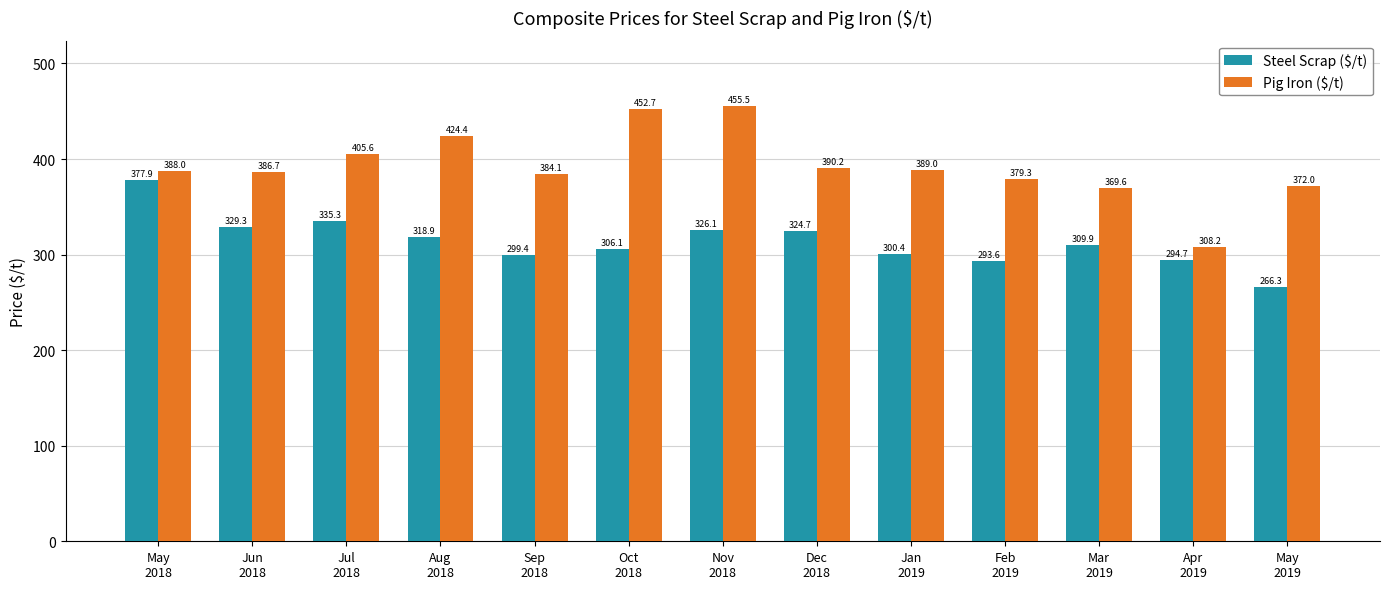

How many bars are there in total?

26